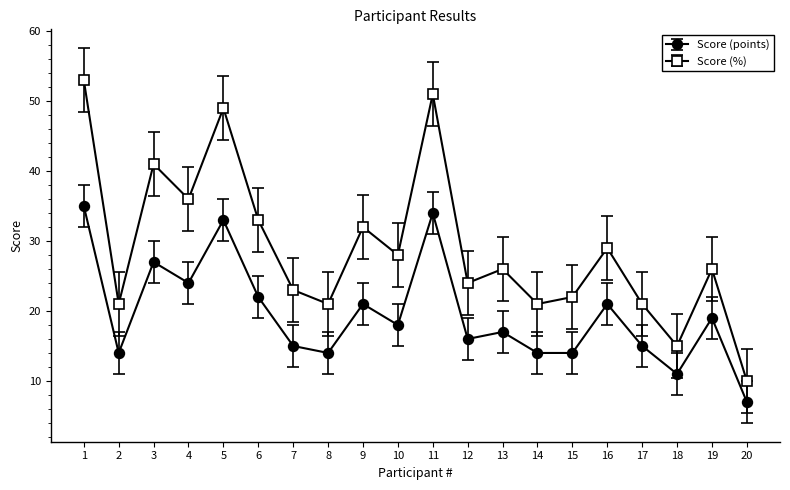

At 16, list the series in order from smallest to largest.

Score (points), Score (%)